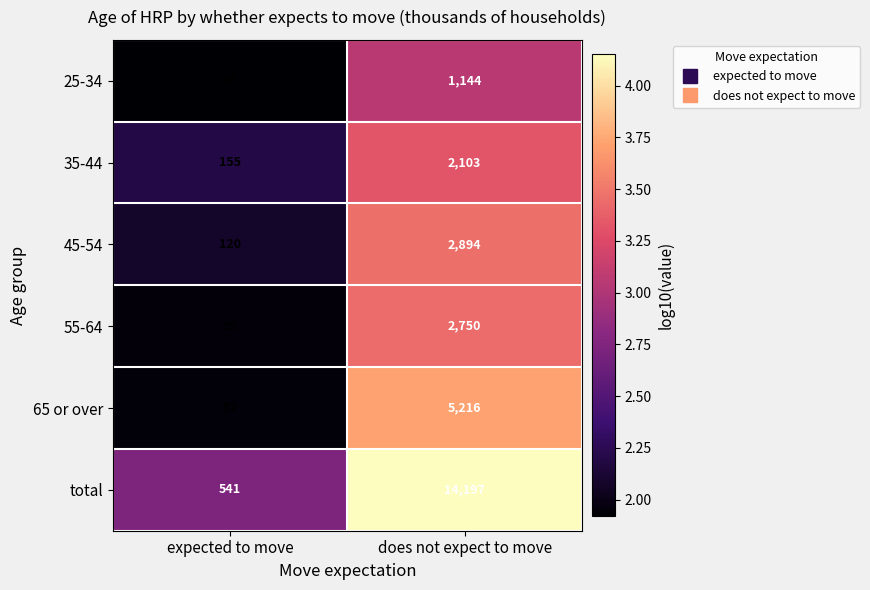

At does not expect to move, list the series in order from largest to smallest.

total, 65 or over, 45-54, 55-64, 35-44, 25-34